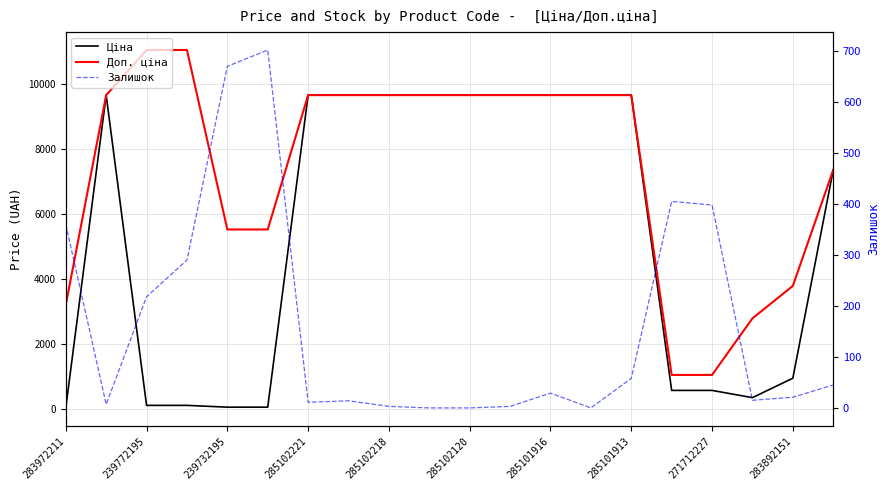

The Доп. ціна series shows 2100.4 at 239772195. True or false?

False